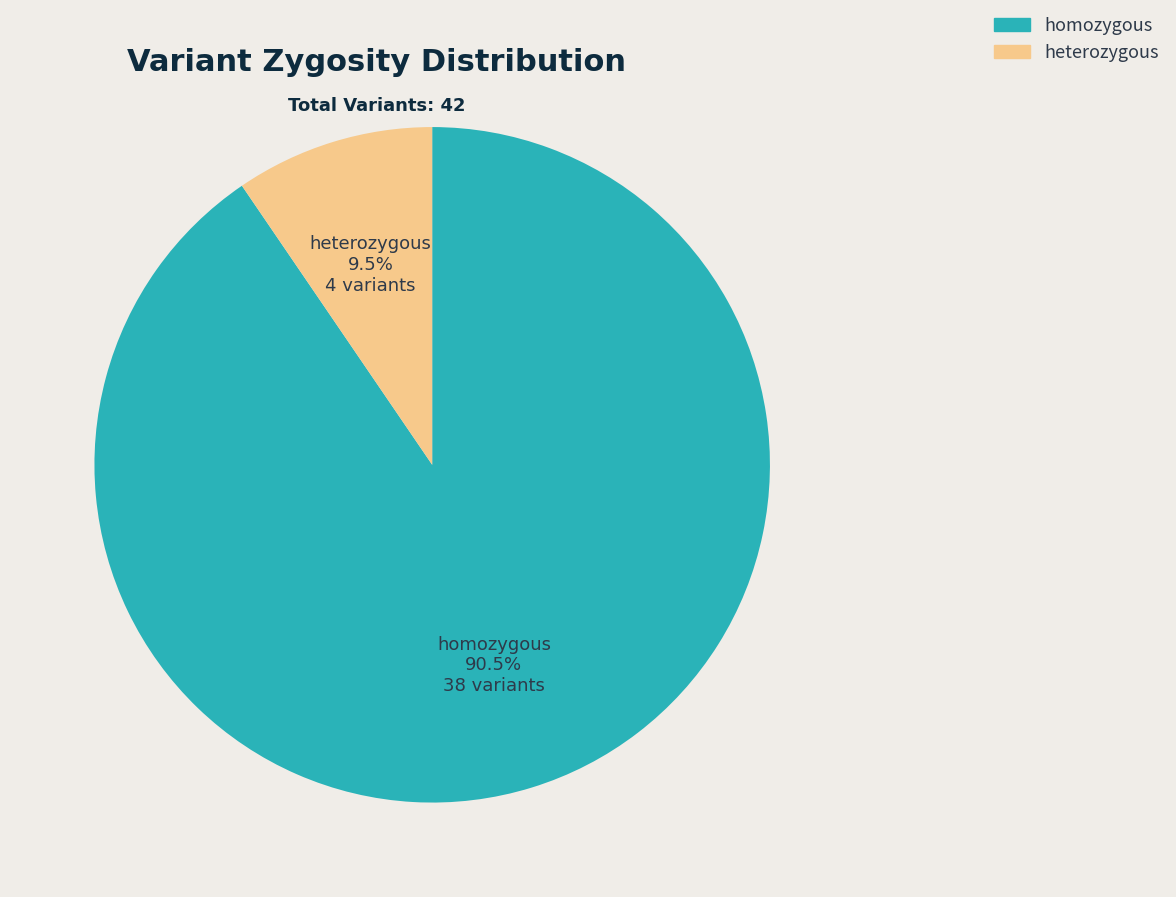

How many slices are in this pie chart?

2